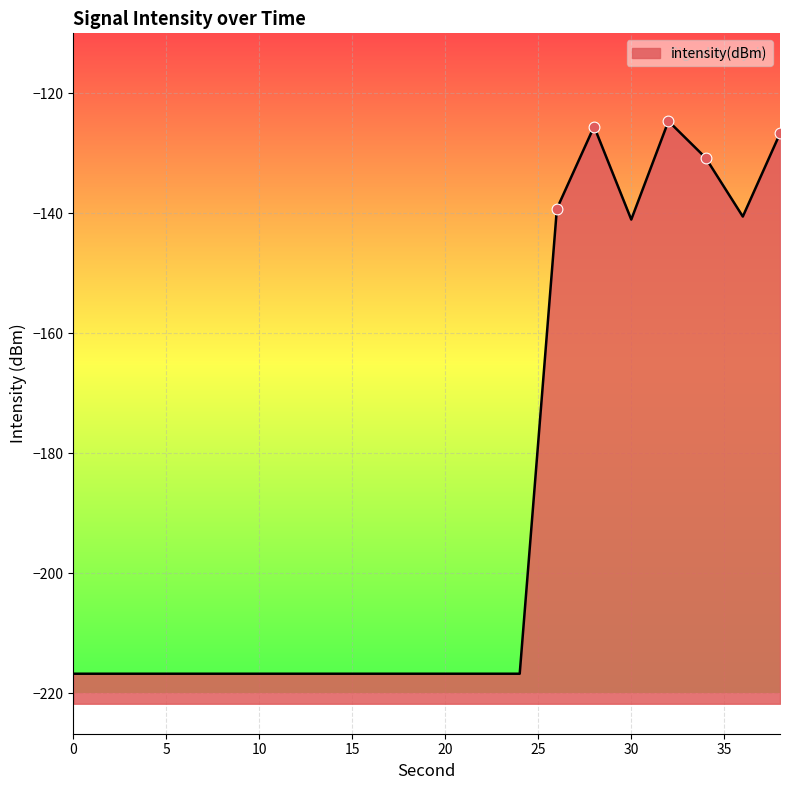

Between 18 and 6, which is larger?

18